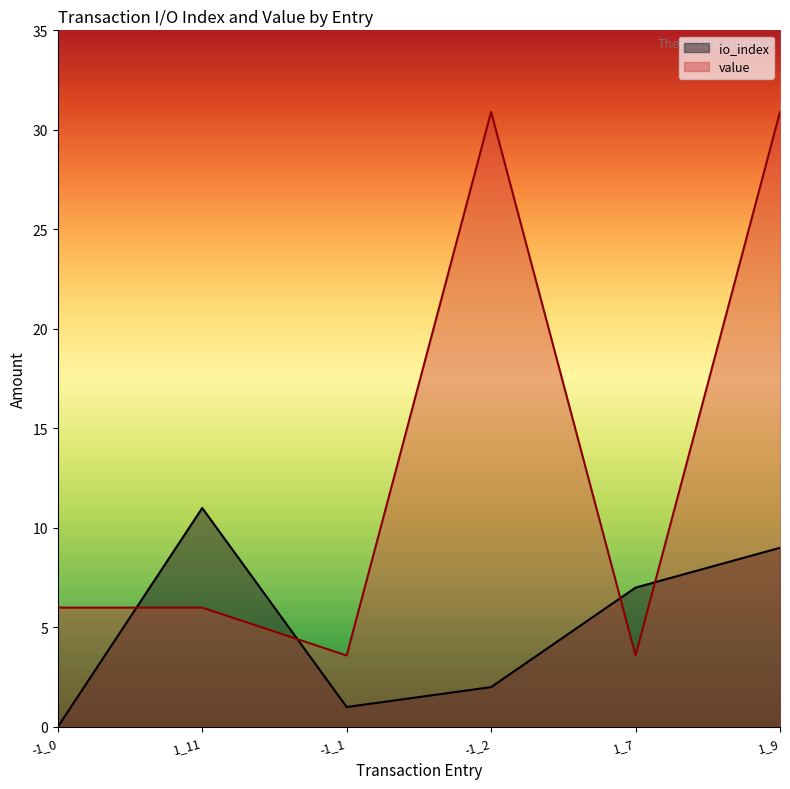

List the labels in order of value value, largest first.

-1_2, 1_9, -1_0, 1_11, -1_1, 1_7